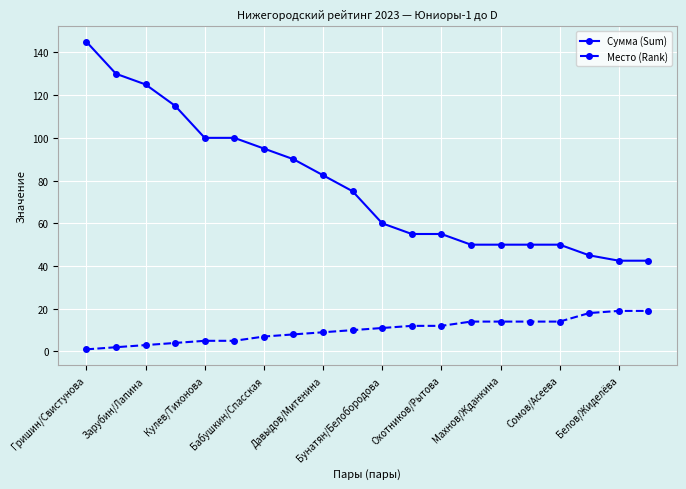

True or false: Место (Rank) and Сумма (Sum) cross at least once.

False